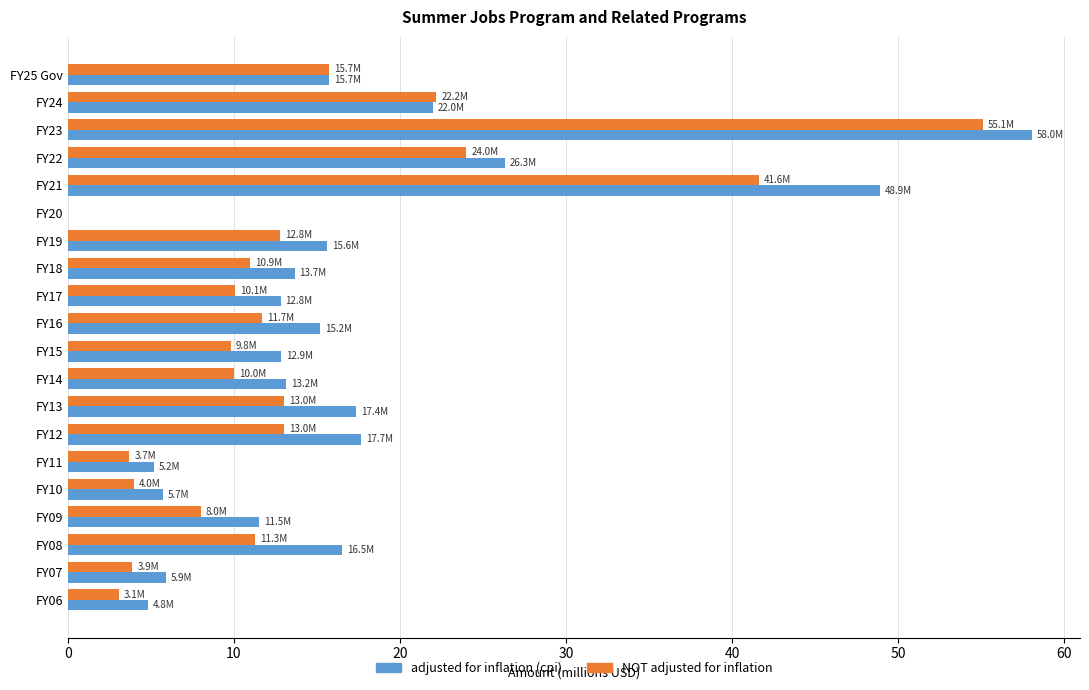

Which series changed the most between FY20 and FY13?

adjusted for inflation (cpi)